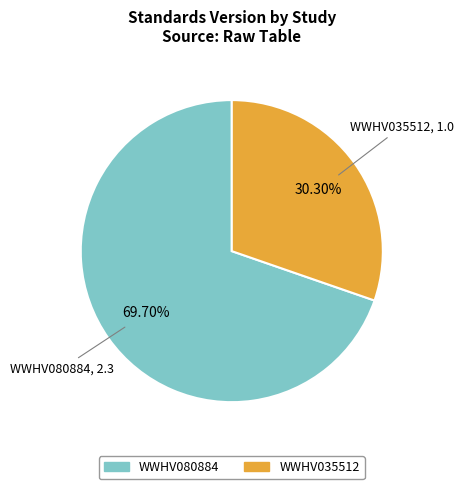

What percentage do WWHV035512 and WWHV080884 together represent?

100.0%